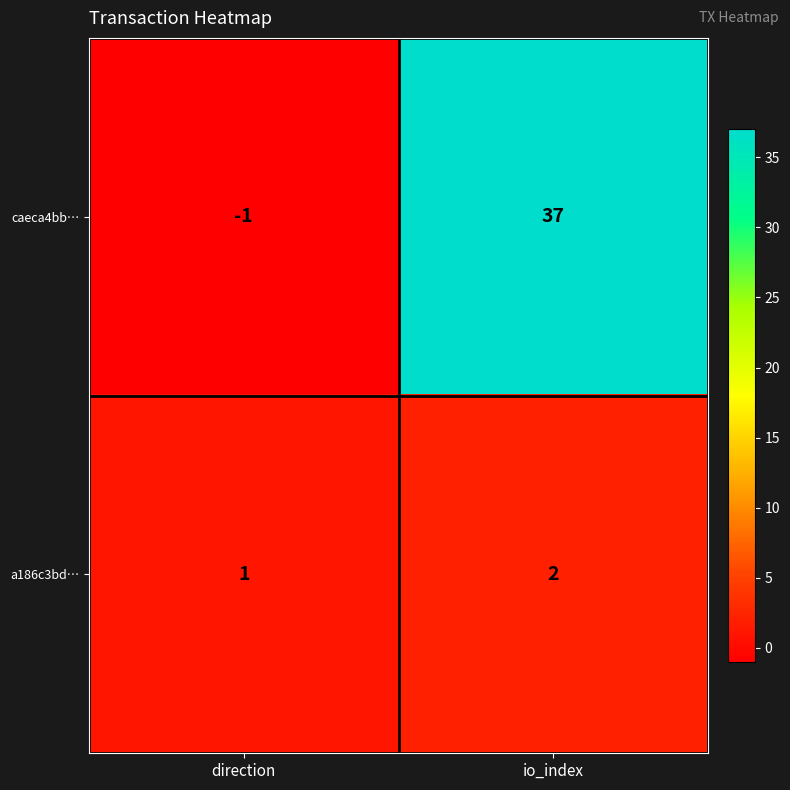

Reading left to right, extract all data points from this chart.

caeca4bb…: -1	37
a186c3bd…: 1	2